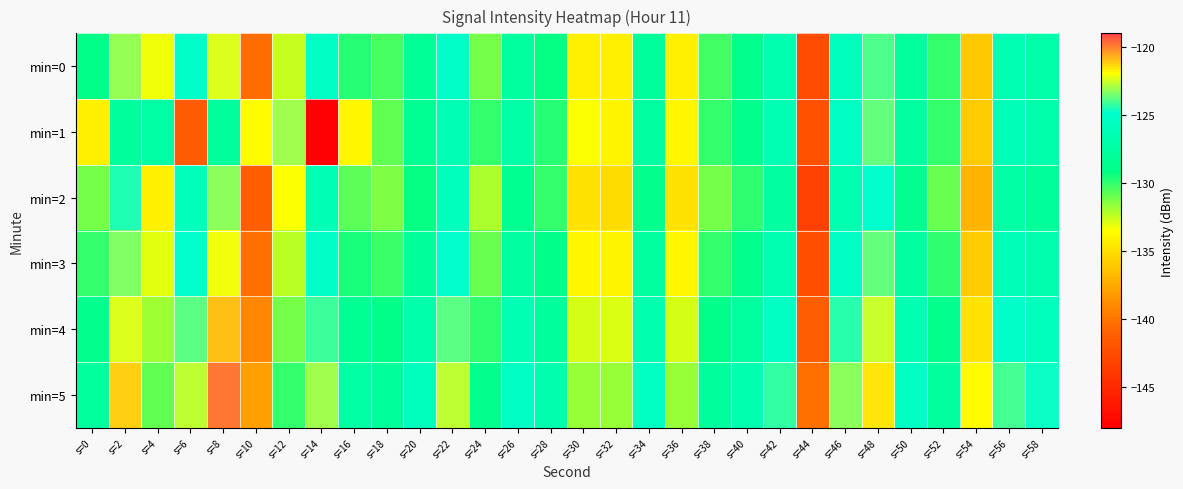

At which category is the sum across all series the highest?

s=8